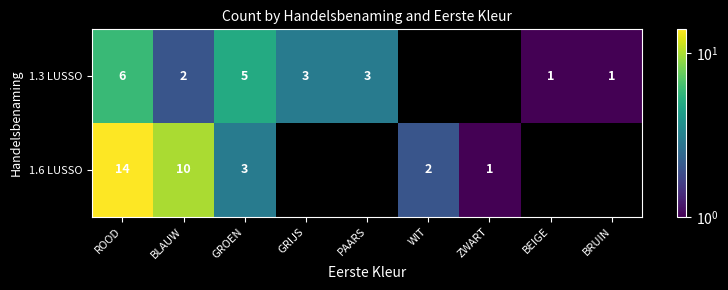

True or false: 1.6 LUSSO has a value of 2 at WIT.

True